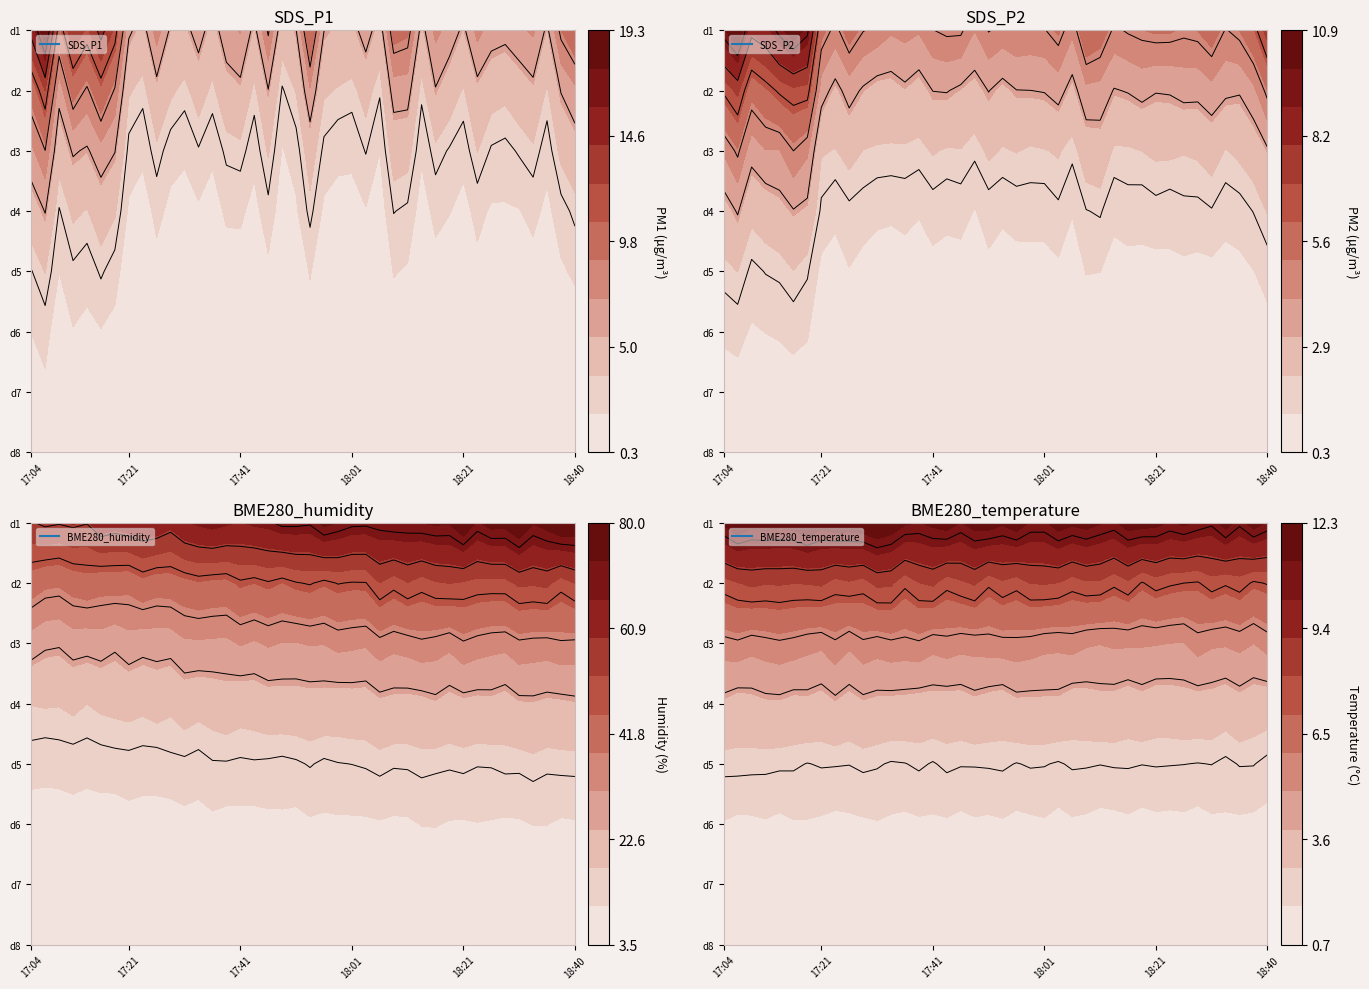

The value of BME280_humidity at 8 is 21.2. True or false?

False